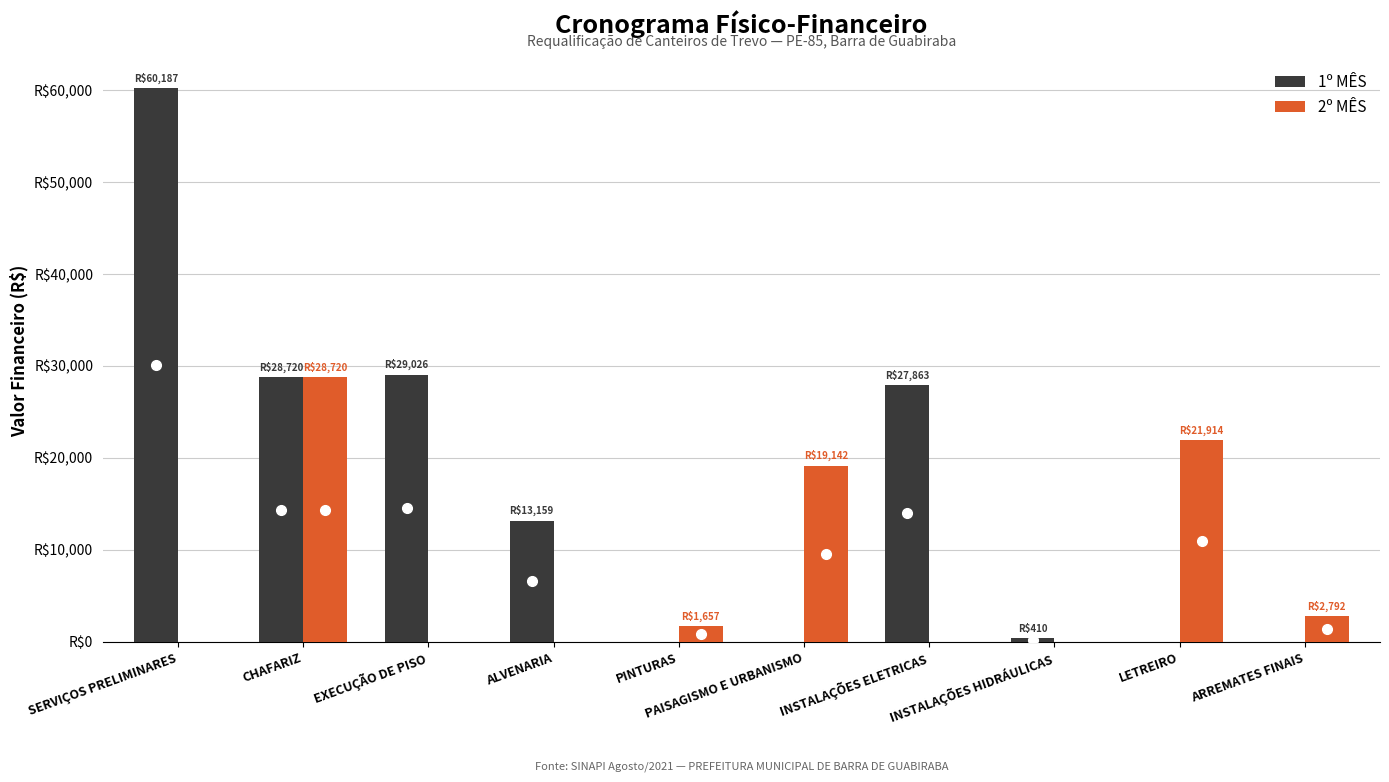

What is the label of the 1st bar from the left?

SERVIÇOS PRELIMINARES